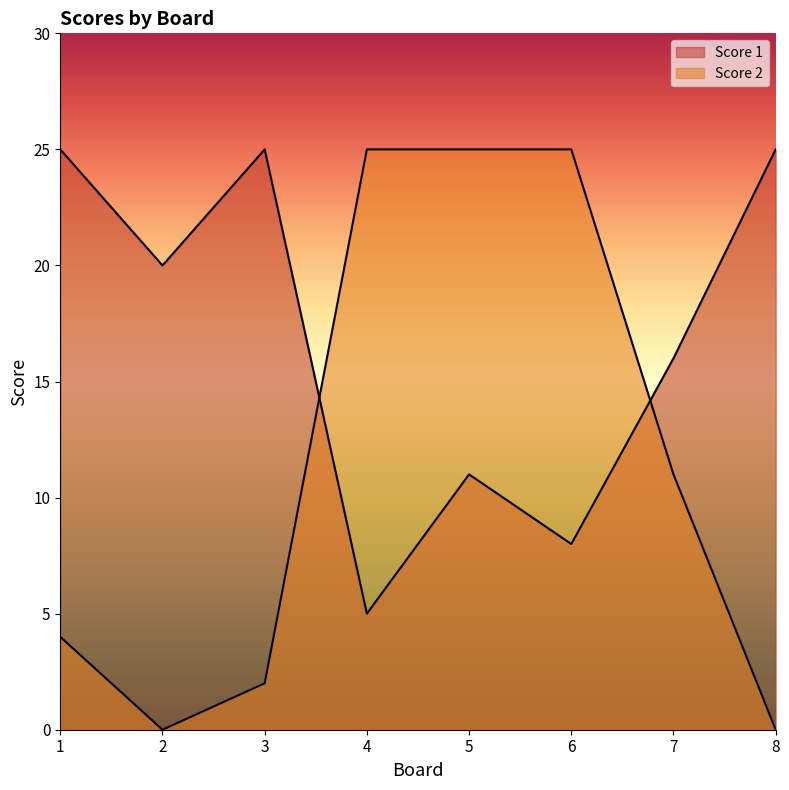

How many lines are shown in the chart?

2